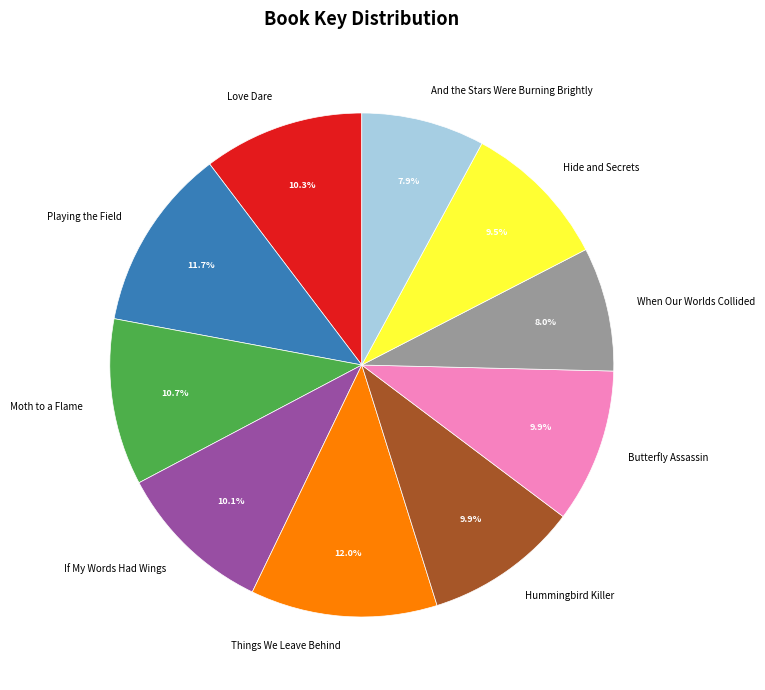

What percentage do When Our Worlds Collided and Playing the Field together represent?

19.7%